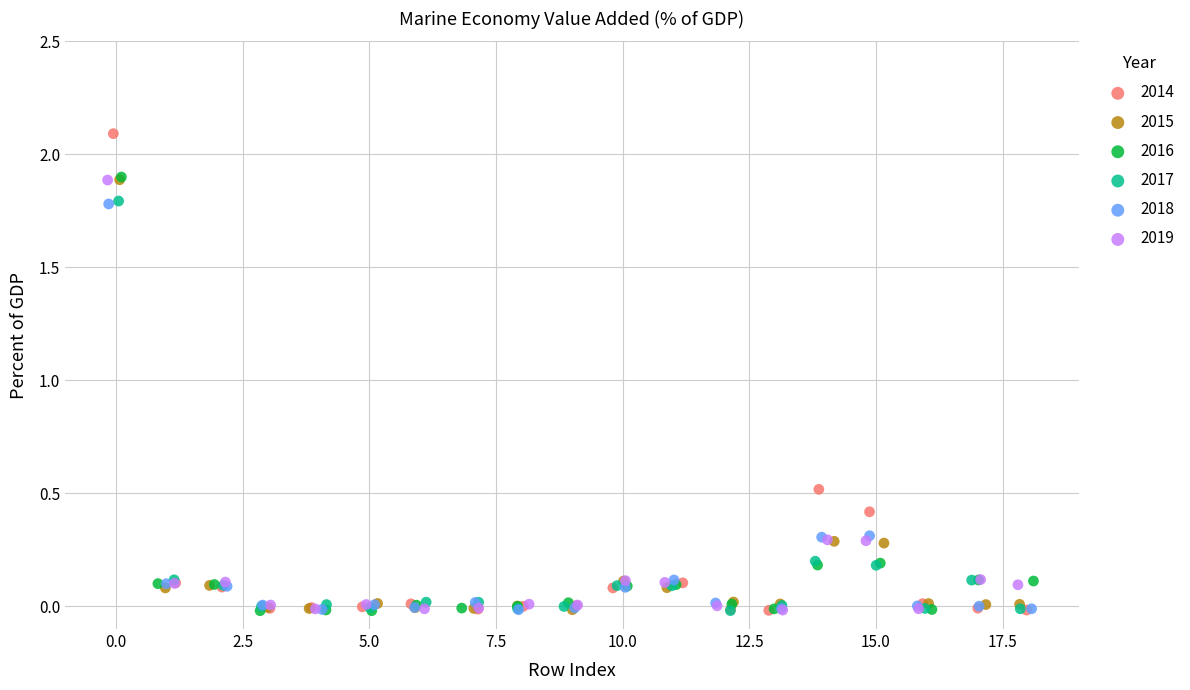

Which series contains the highest Y value?

2014